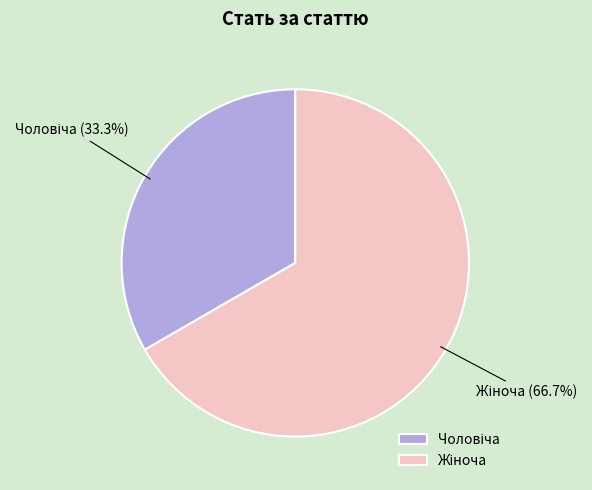

Is there a majority slice in this chart?

Yes